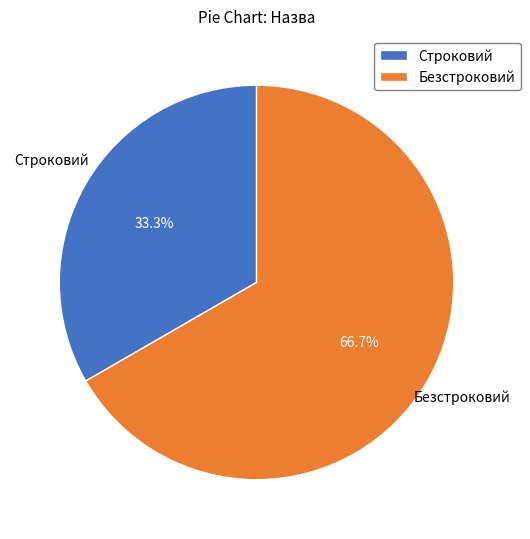

Do Безстроковий and Строковий together represent more than half of the pie?

Yes